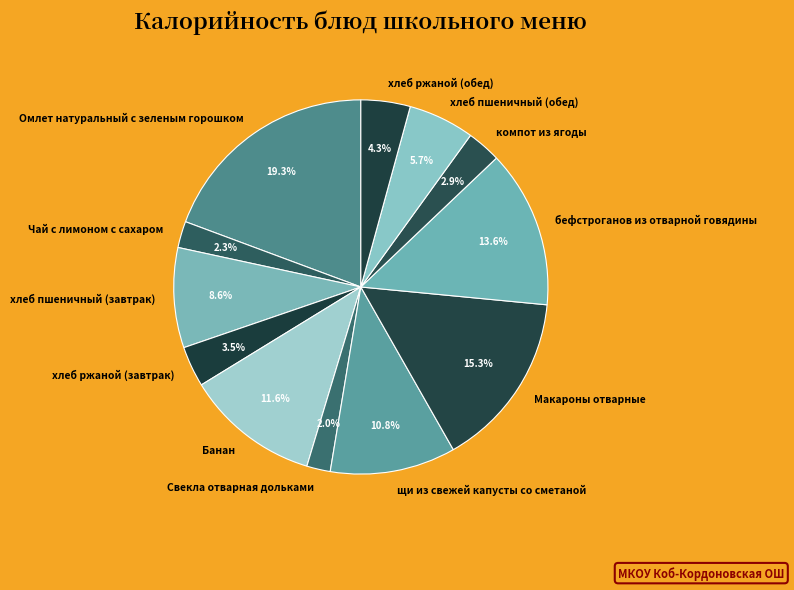

True or false: хлеб пшеничный (обед) accounts for 6% of the total.

True